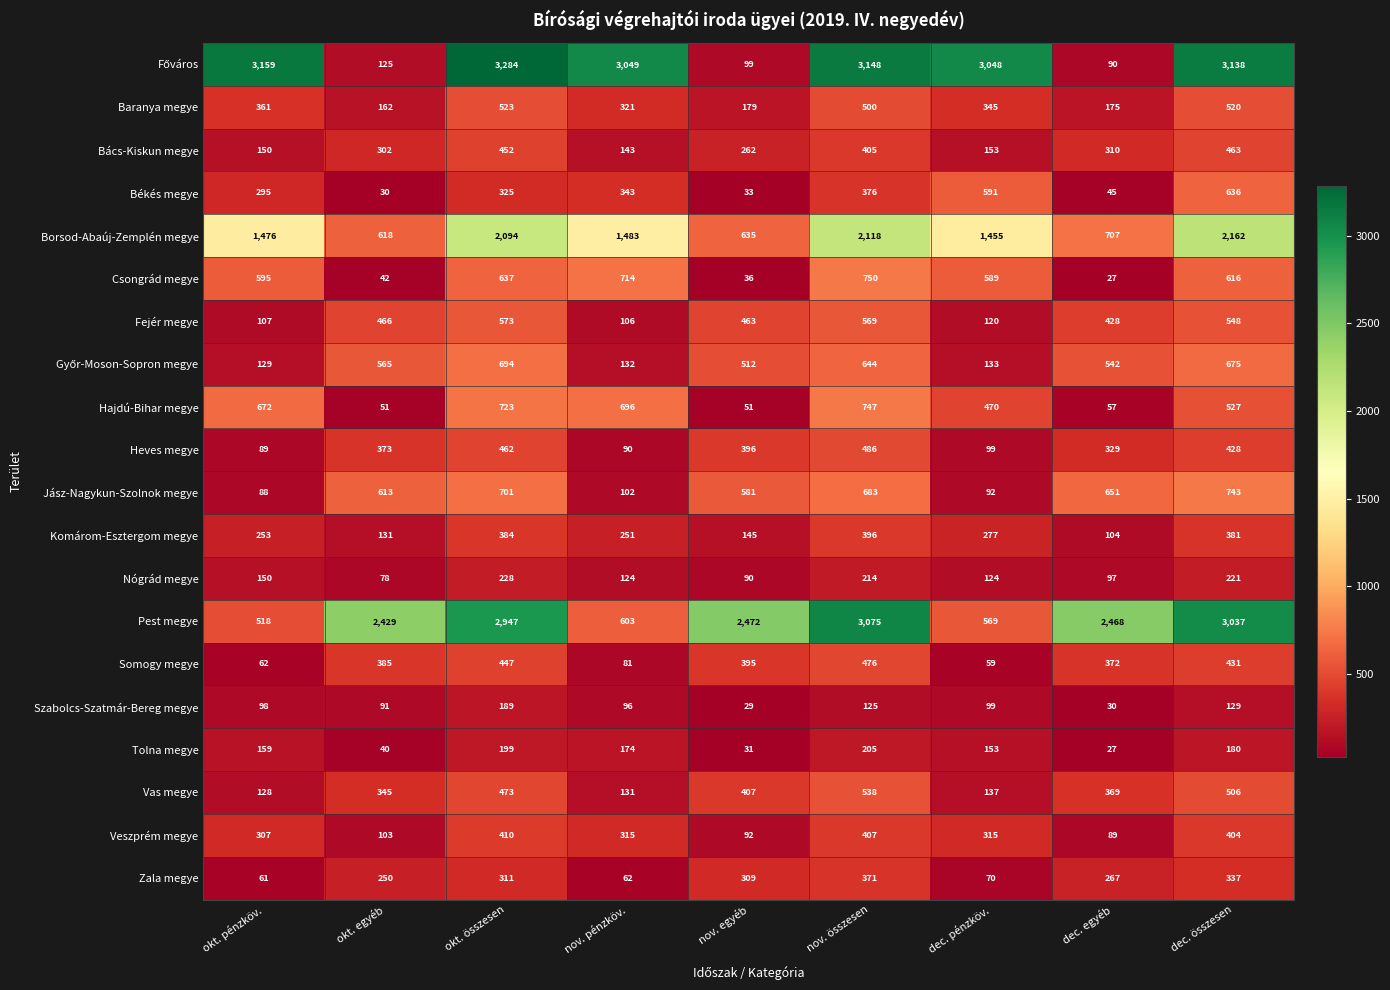

What is the maximum value shown in the chart?

3284